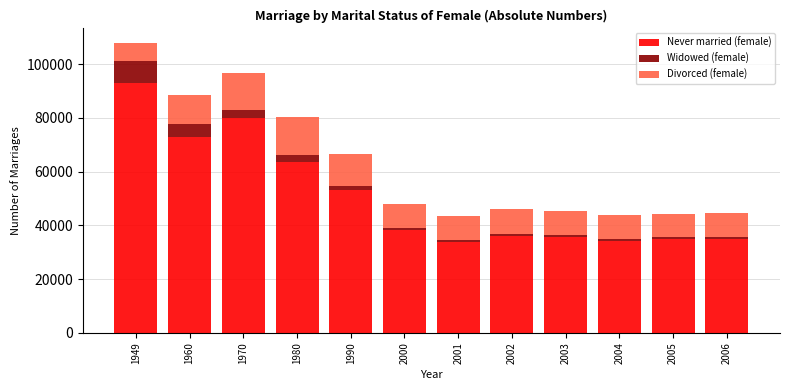

What is the highest value of the Never married (female) series?

92850